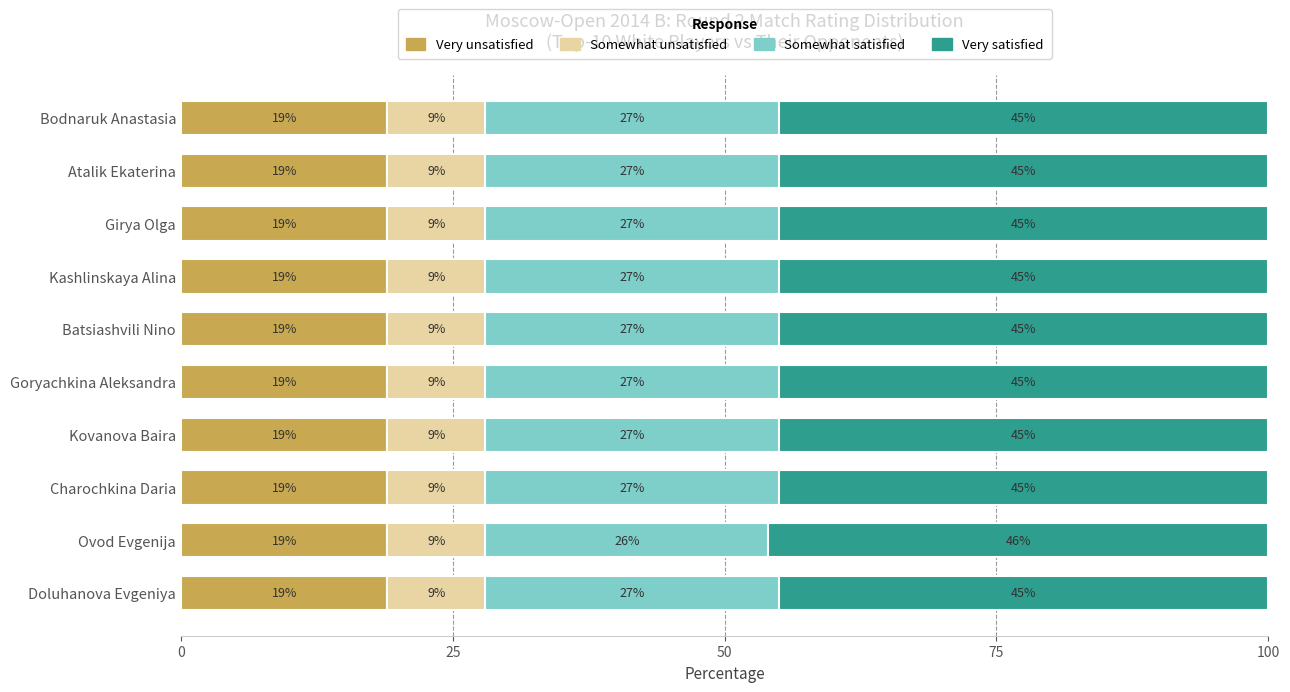

What is the total value across all series at Batsiashvili Nino?

100